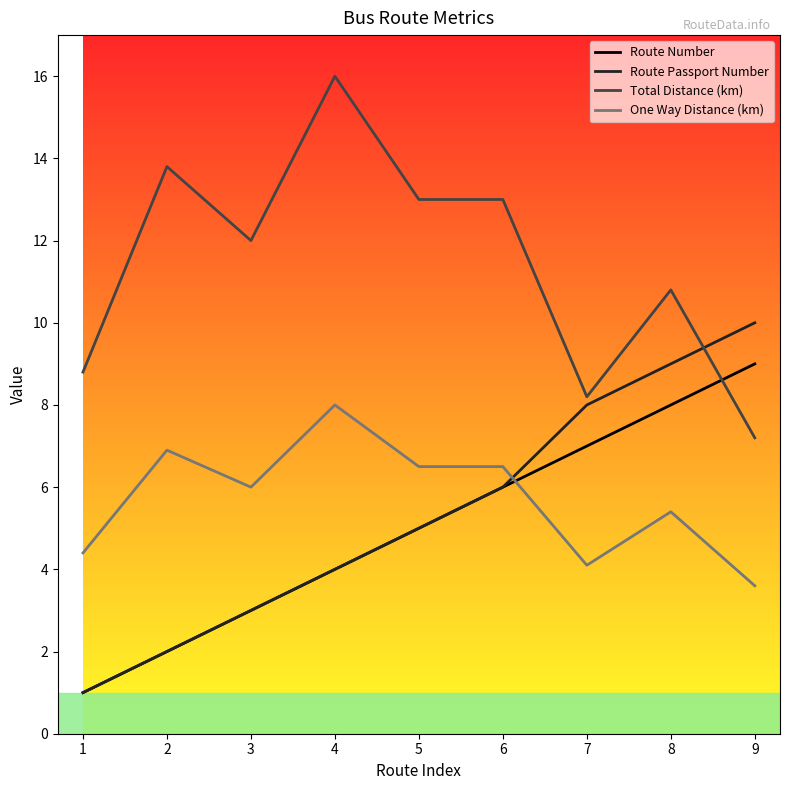

What is the difference between the highest and lowest values at 7?

4.1